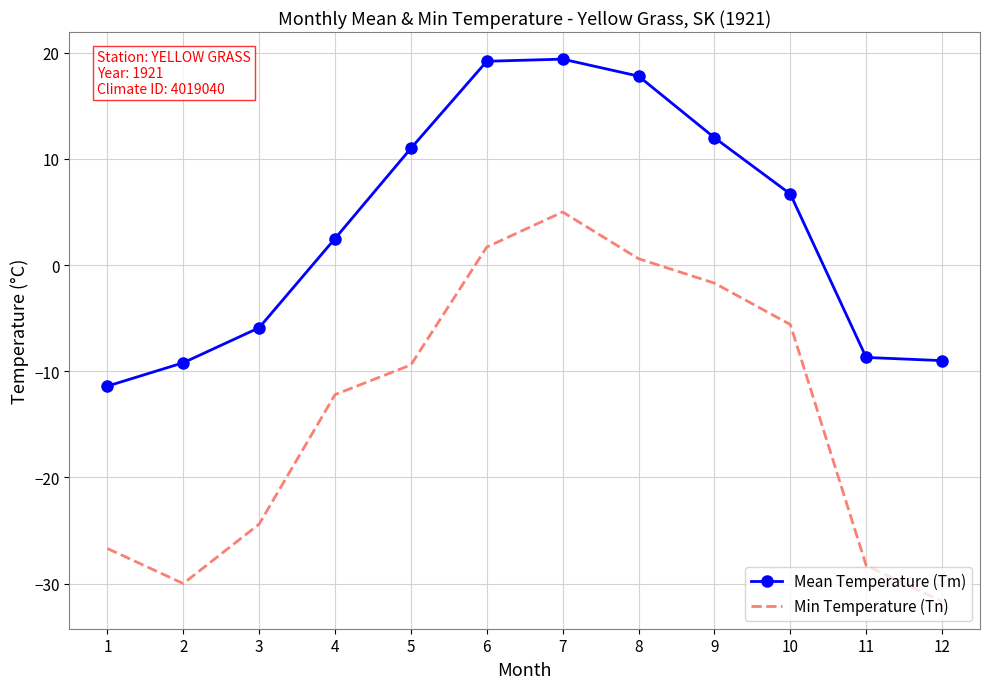

True or false: Mean Temperature (Tm) has more than 0 interior local peaks.

True